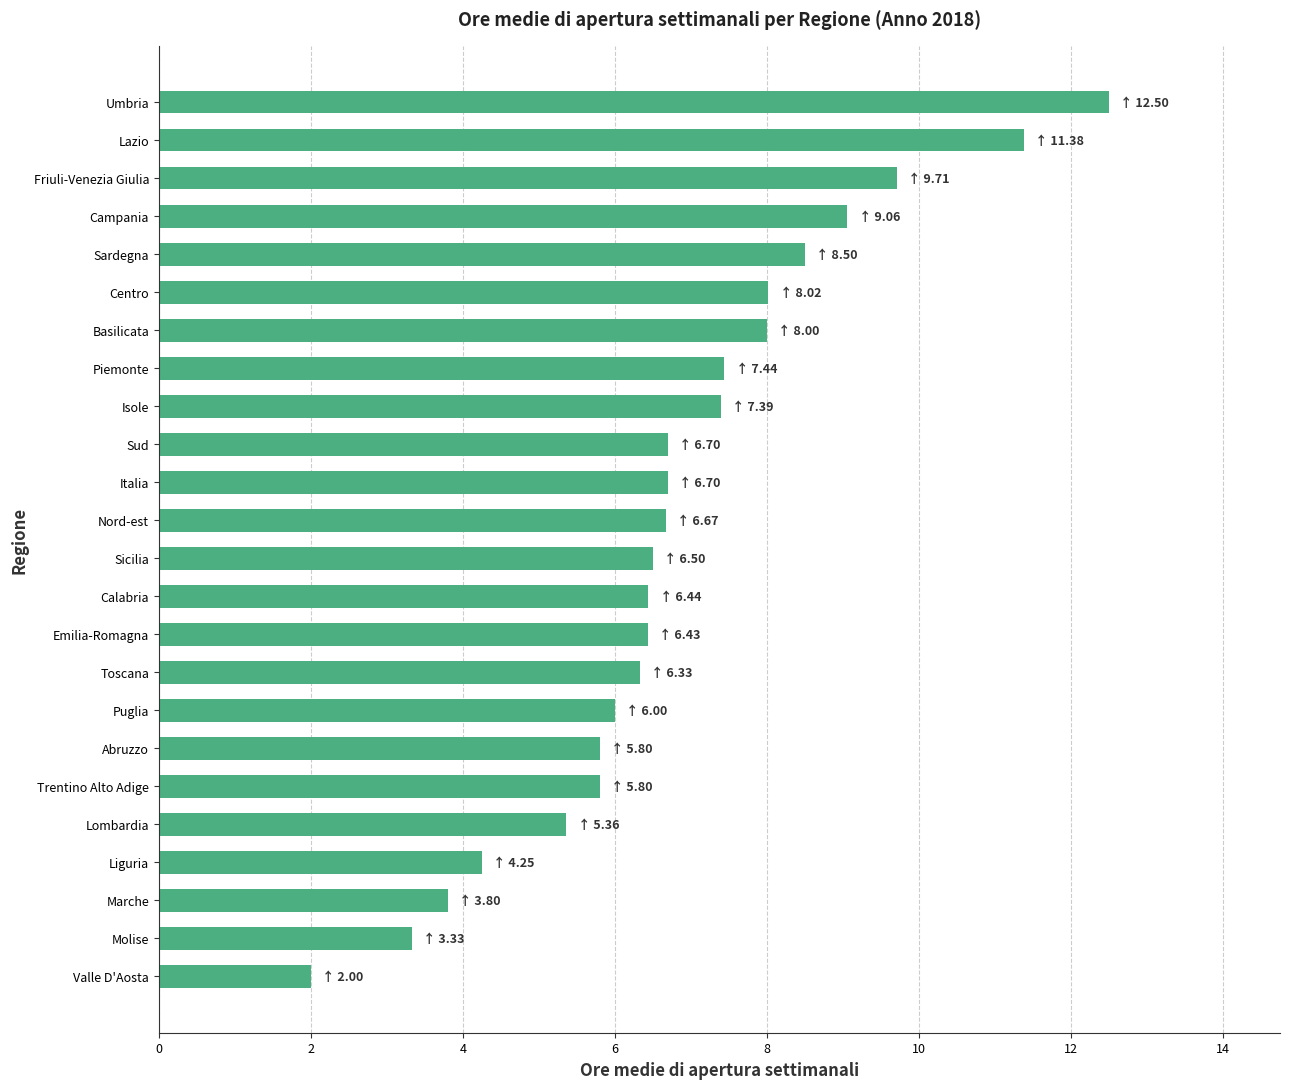

The value at Liguria is 4.2. True or false?

True